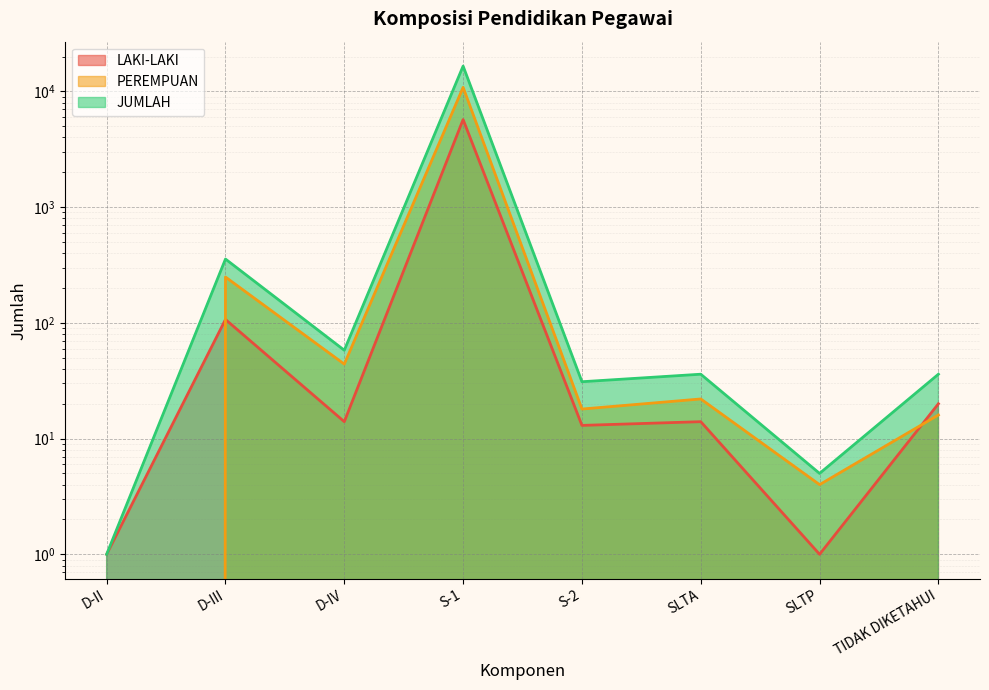

At how many categories does at least one series exceed 13057?

1